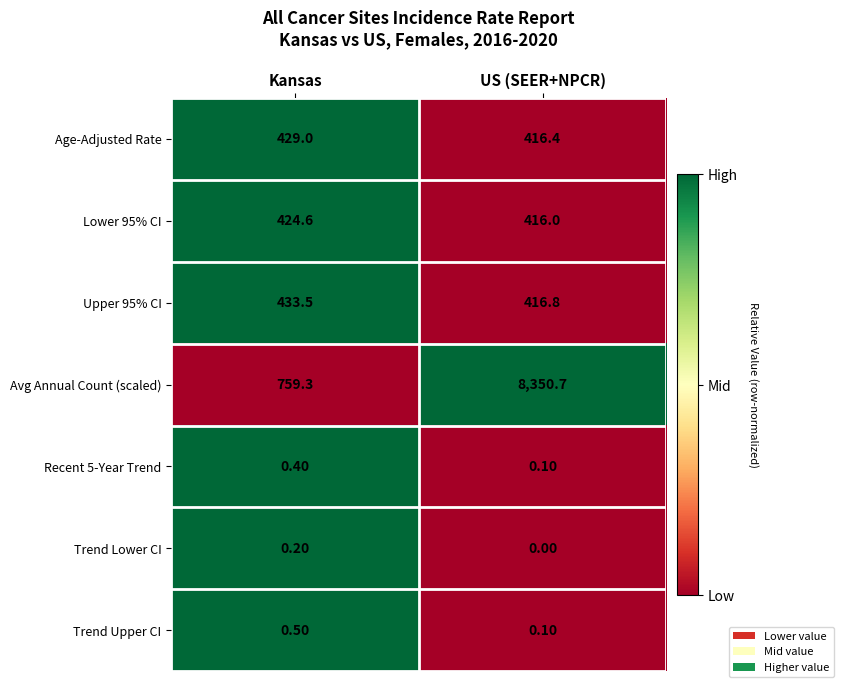

At which category does the chart reach its peak across all series?

US (SEER+NPCR)